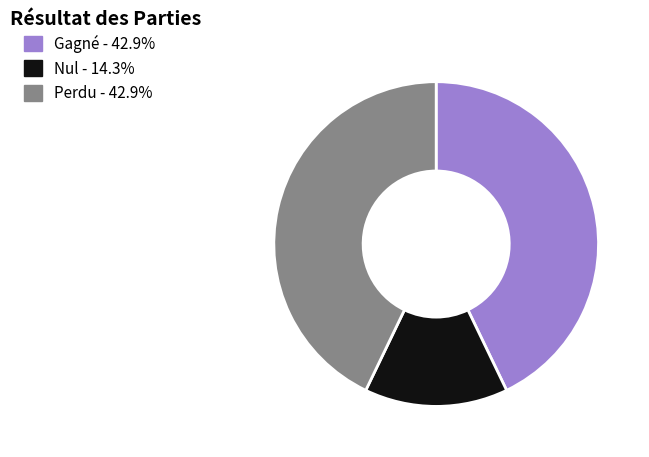

Does Perdu account for over 50% of the chart?

No